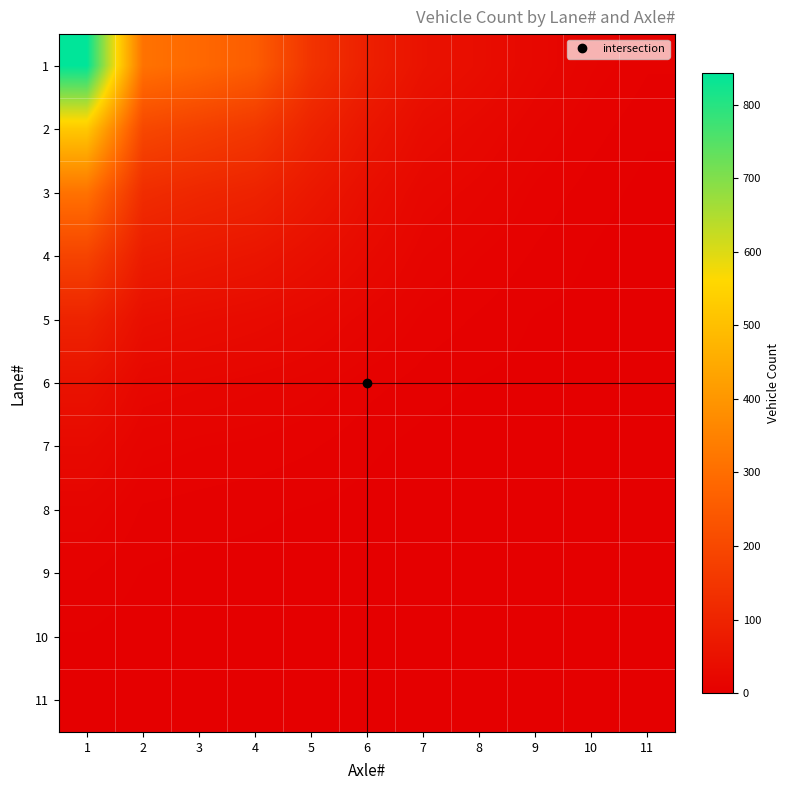

Reading left to right, list all the values displayed in this chart.

1: 1=843	2=312	3=287	4=256	5=142	6=88	7=52	8=38	9=22	10=12	11=7
2: 1=521	2=198	3=176	4=154	5=98	6=61	7=34	8=24	9=14	10=8	11=4
3: 1=312	2=124	3=108	4=96	5=67	6=41	7=22	8=16	9=9	10=5	11=2
4: 1=187	2=78	3=68	4=59	5=43	6=28	7=15	8=10	9=6	10=3	11=1
5: 1=98	2=42	3=36	4=31	5=24	6=16	7=9	8=6	9=3	10=2	11=1
6: 1=52	2=22	3=19	4=16	5=13	6=8	7=5	8=3	9=2	10=1	11=0
7: 1=28	2=12	3=10	4=9	5=7	6=4	7=2	8=1	9=1	10=0	11=0
8: 1=14	2=6	3=5	4=4	5=3	6=2	7=1	8=1	9=0	10=0	11=0
9: 1=7	2=3	3=2	4=2	5=1	6=1	7=0	8=0	9=0	10=0	11=0
10: 1=3	2=1	3=1	4=1	5=1	6=0	7=0	8=0	9=0	10=0	11=0
11: 1=1	2=0	3=0	4=0	5=0	6=0	7=0	8=0	9=0	10=0	11=0